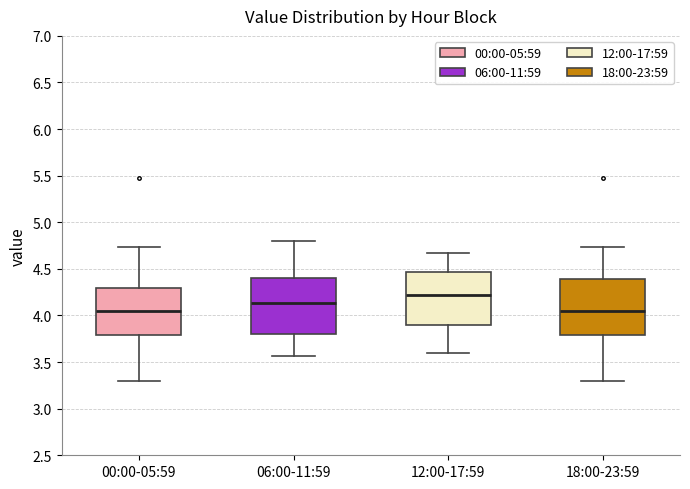

Reading left to right, transcribe this box plot: for each box, give where its median line is, the range the box spans, and where its two whiskers end, as read against the y-axis. The values are not printed on the chart, so give them approximately, as read against the axis.

00:00-05:59: median 4.05, box 3.80 to 4.30, whiskers 3.30 to 4.75
06:00-11:59: median 4.15, box 3.80 to 4.40, whiskers 3.55 to 4.80
12:00-17:59: median 4.20, box 3.90 to 4.45, whiskers 3.60 to 4.65
18:00-23:59: median 4.05, box 3.80 to 4.40, whiskers 3.30 to 4.75